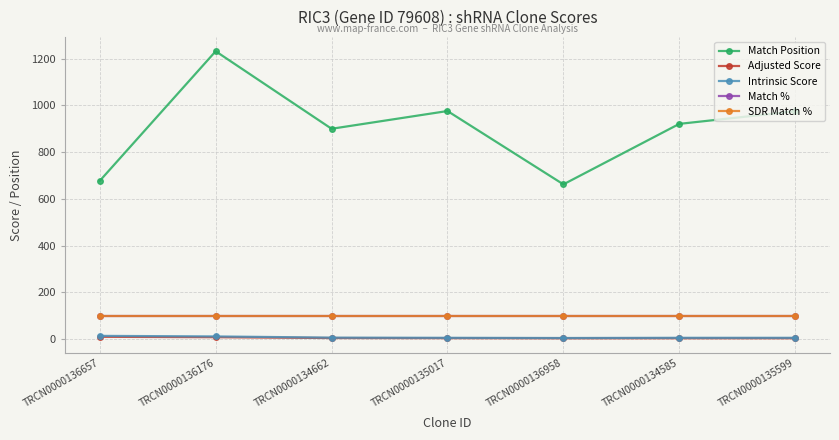

What position from the right is TRCN0000134585?

2